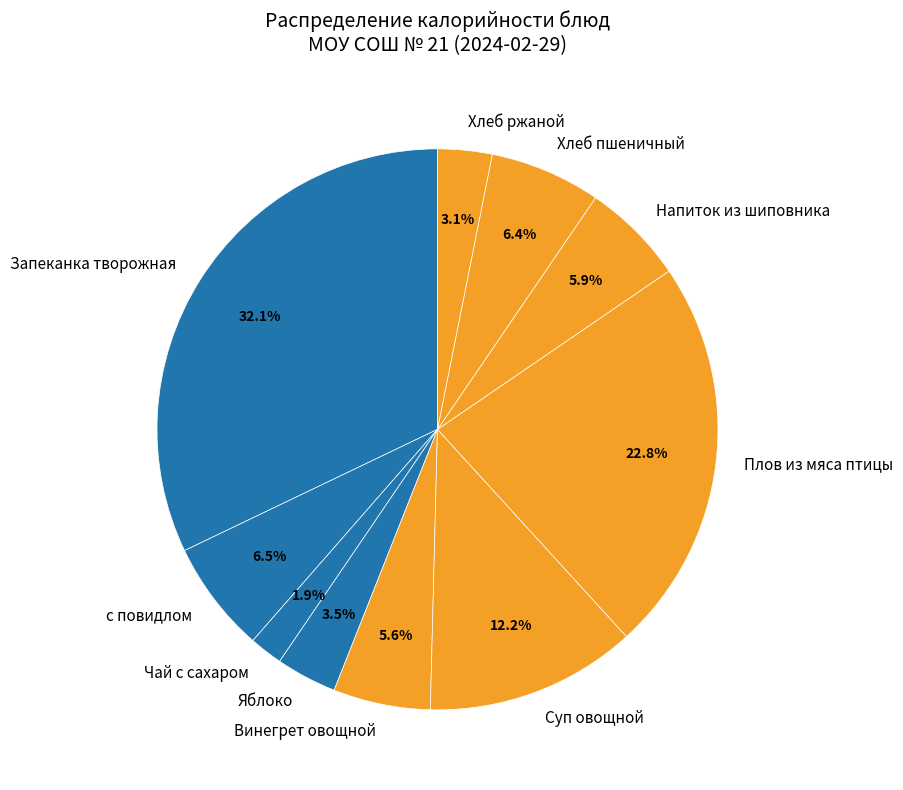

Between Винегрет овощной and Чай с сахаром, which is larger?

Винегрет овощной